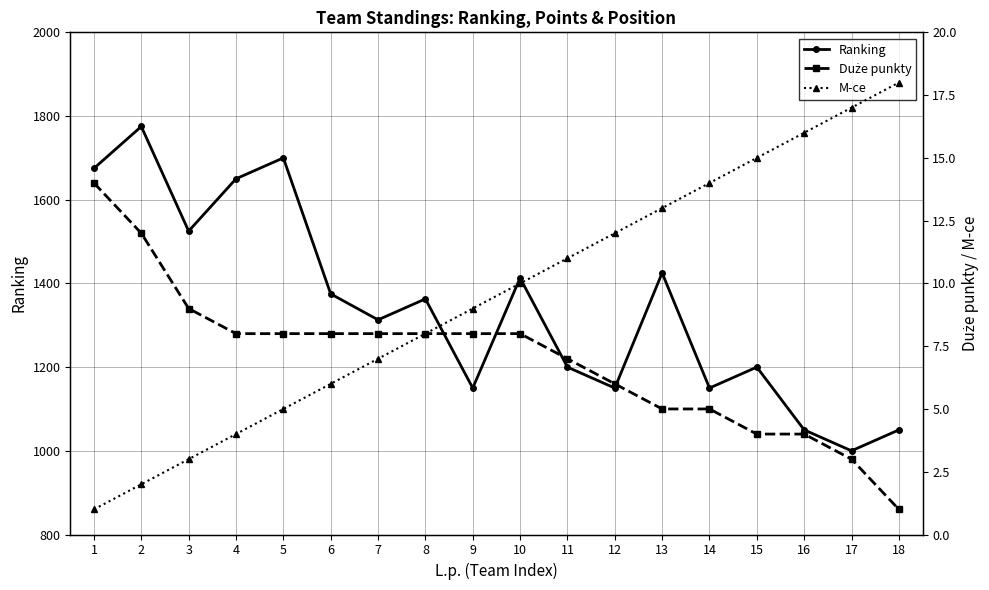

What is the difference between the Duże punkty values at 16 and 14?

1